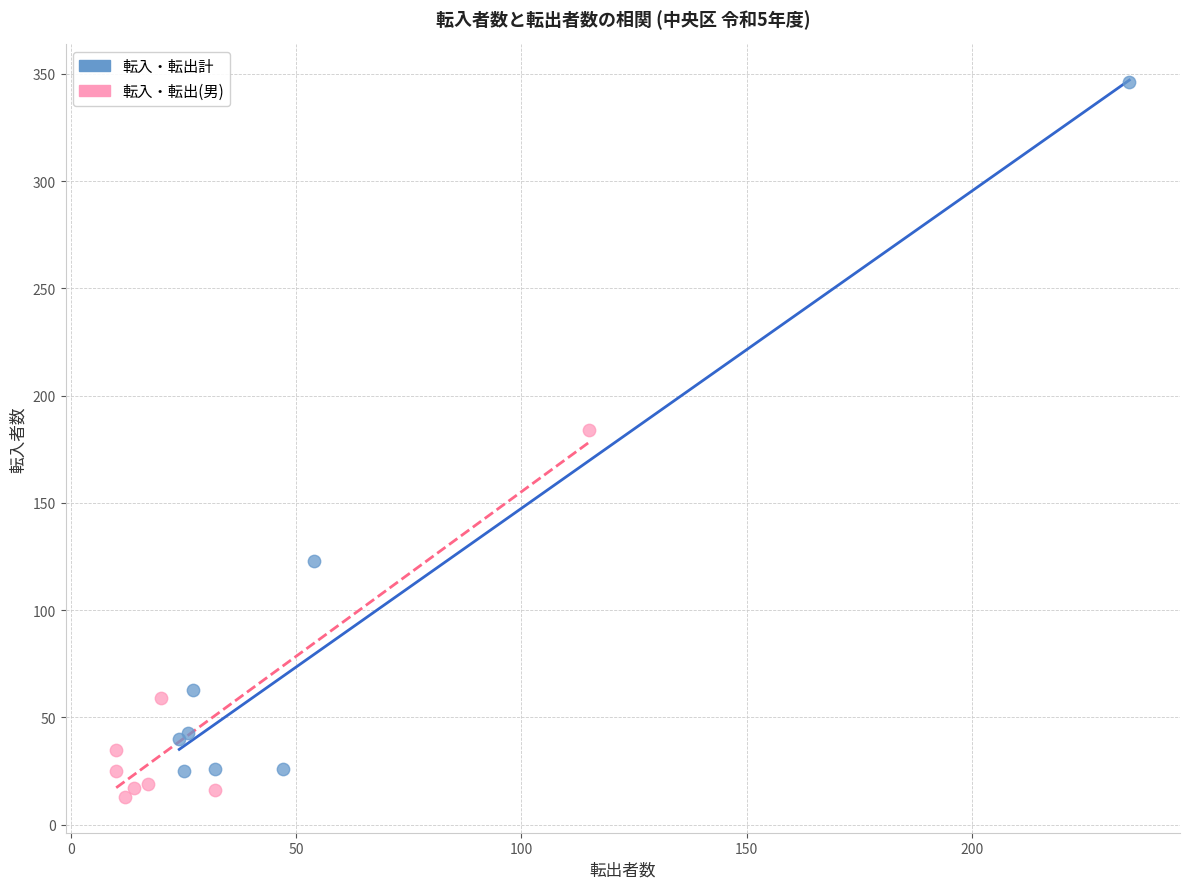

Which series has the largest Y range (max minus min)?

転入・転出計